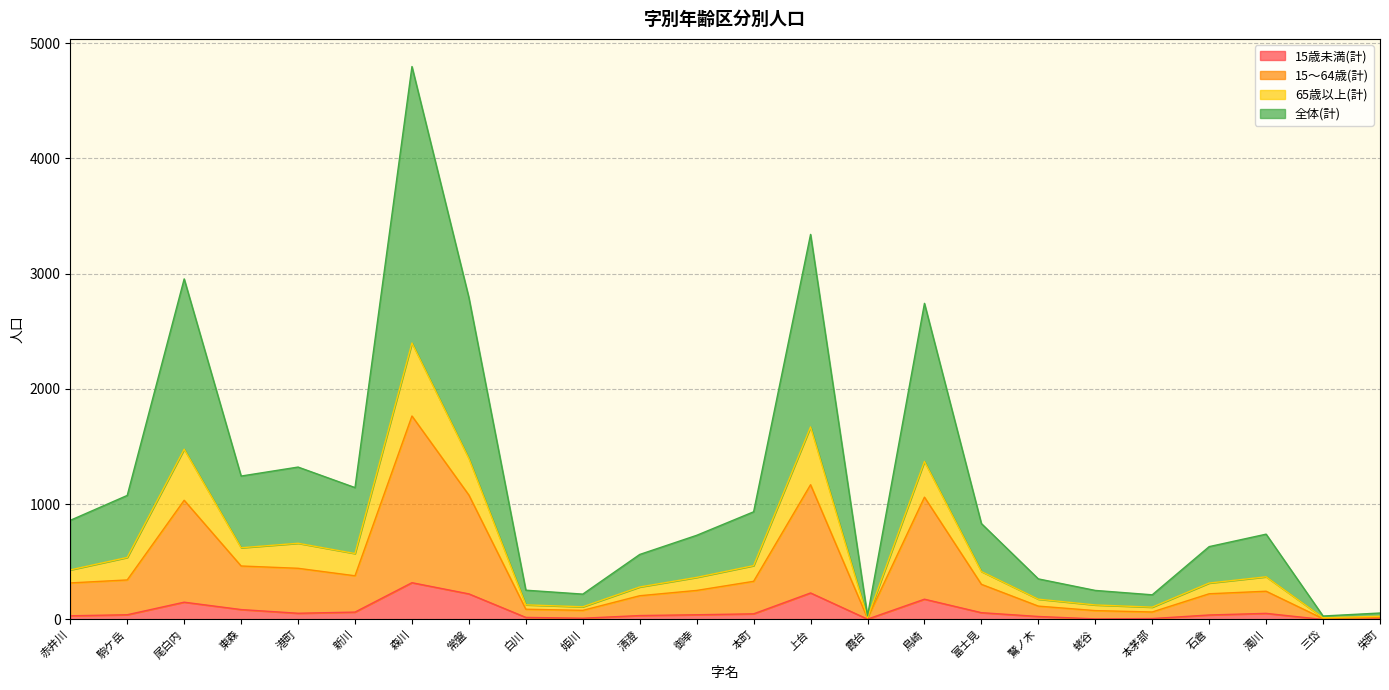

The 15歳未満(計) series shows 335 at 上台. True or false?

False